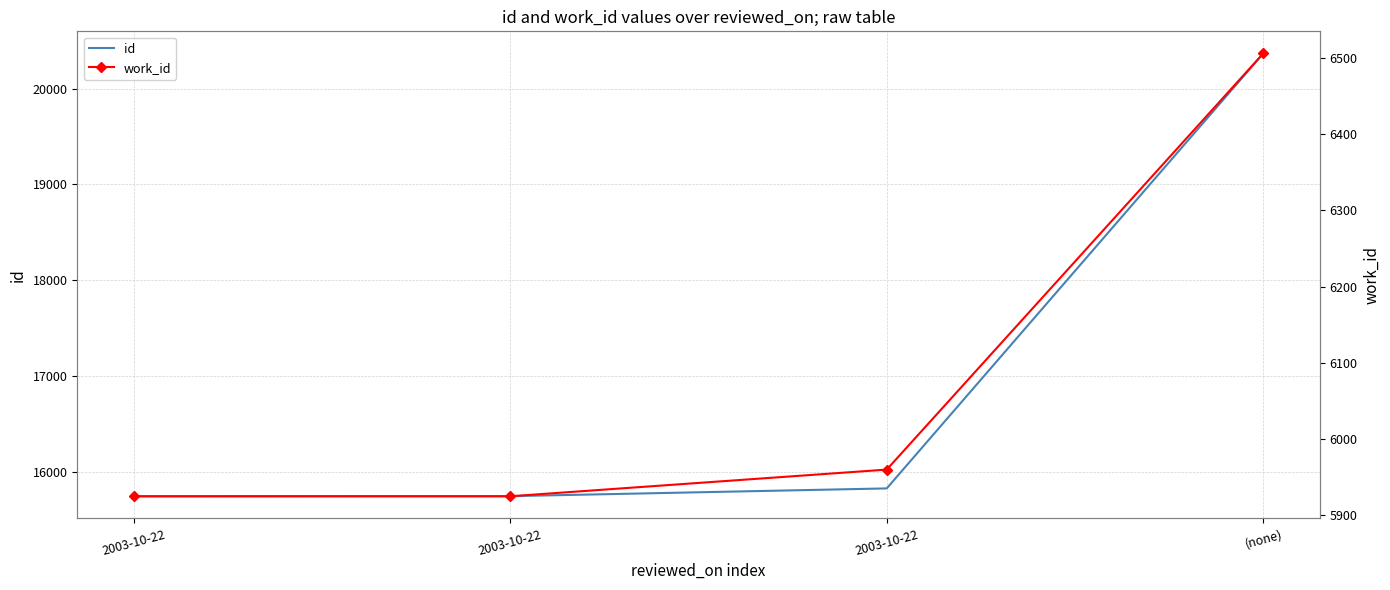

How many values in the id series exceed 15829?

1